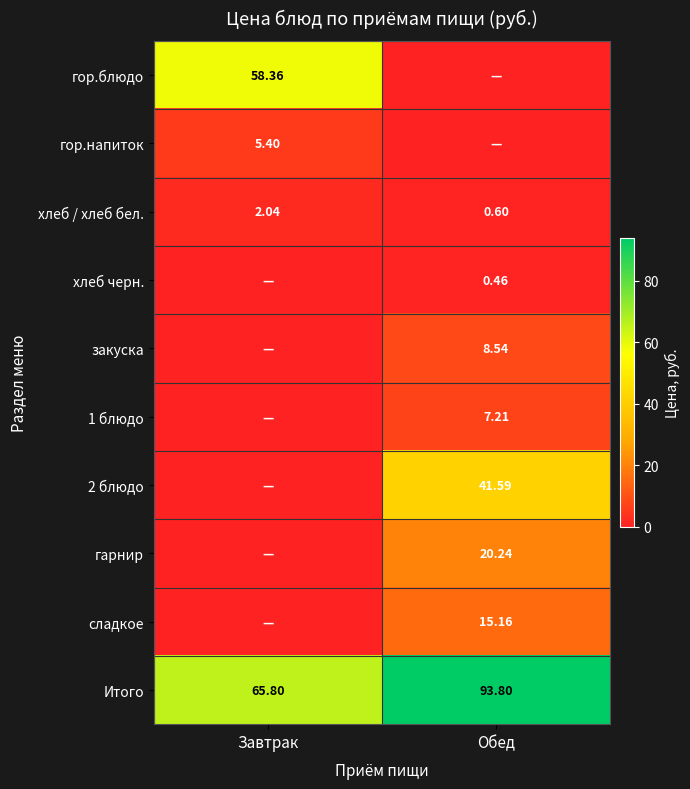

Is it true that сладкое equals 21.9 at Обед?

False